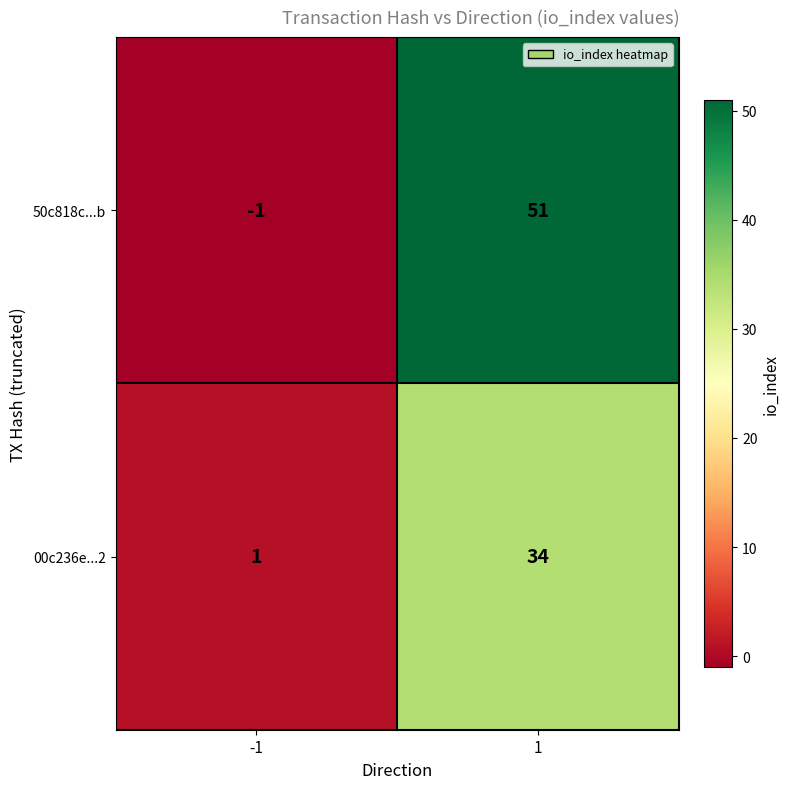

What is the difference between the maximum and minimum values in the 50c818c...b series?

52